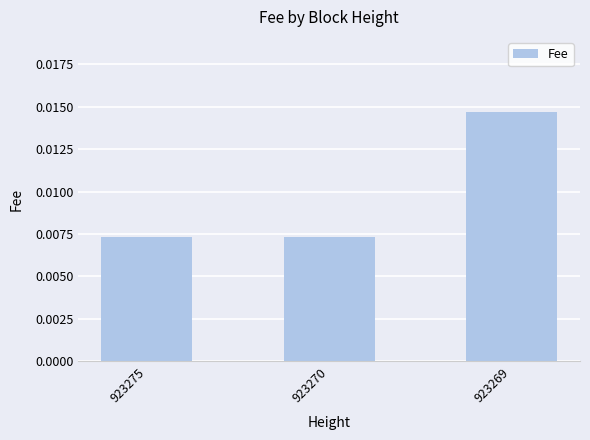

How many bars are there in total?

3